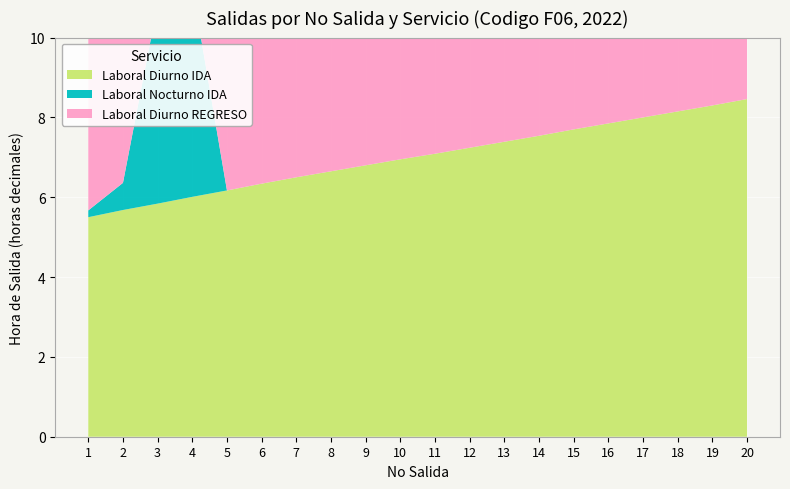

Reading left to right, what are all the values shown in this chart?

Laboral Diurno IDA: 1=5.5	2=5.7	3=5.8	4=6.0	5=6.2	6=6.3	7=6.5	8=6.7	9=6.8	10=7.0	11=7.1	12=7.2	13=7.4	14=7.5	15=7.7	16=7.8	17=8.0	18=8.2	19=8.3	20=8.5
Laboral Nocturno IDA: 1=0.2	2=0.7	3=5.0	4=5.3	5=0.0	6=0.0	7=0.0	8=0.0	9=0.0	10=0.0	11=0.0	12=0.0	13=0.0	14=0.0	15=0.0	16=0.0	17=0.0	18=0.0	19=0.0	20=0.0
Laboral Diurno REGRESO: 1=5.5	2=5.6	3=5.7	4=5.8	5=5.9	6=6.0	7=6.2	8=6.3	9=6.4	10=6.5	11=6.6	12=6.7	13=6.8	14=7.0	15=7.1	16=7.2	17=7.3	18=7.4	19=7.5	20=7.7